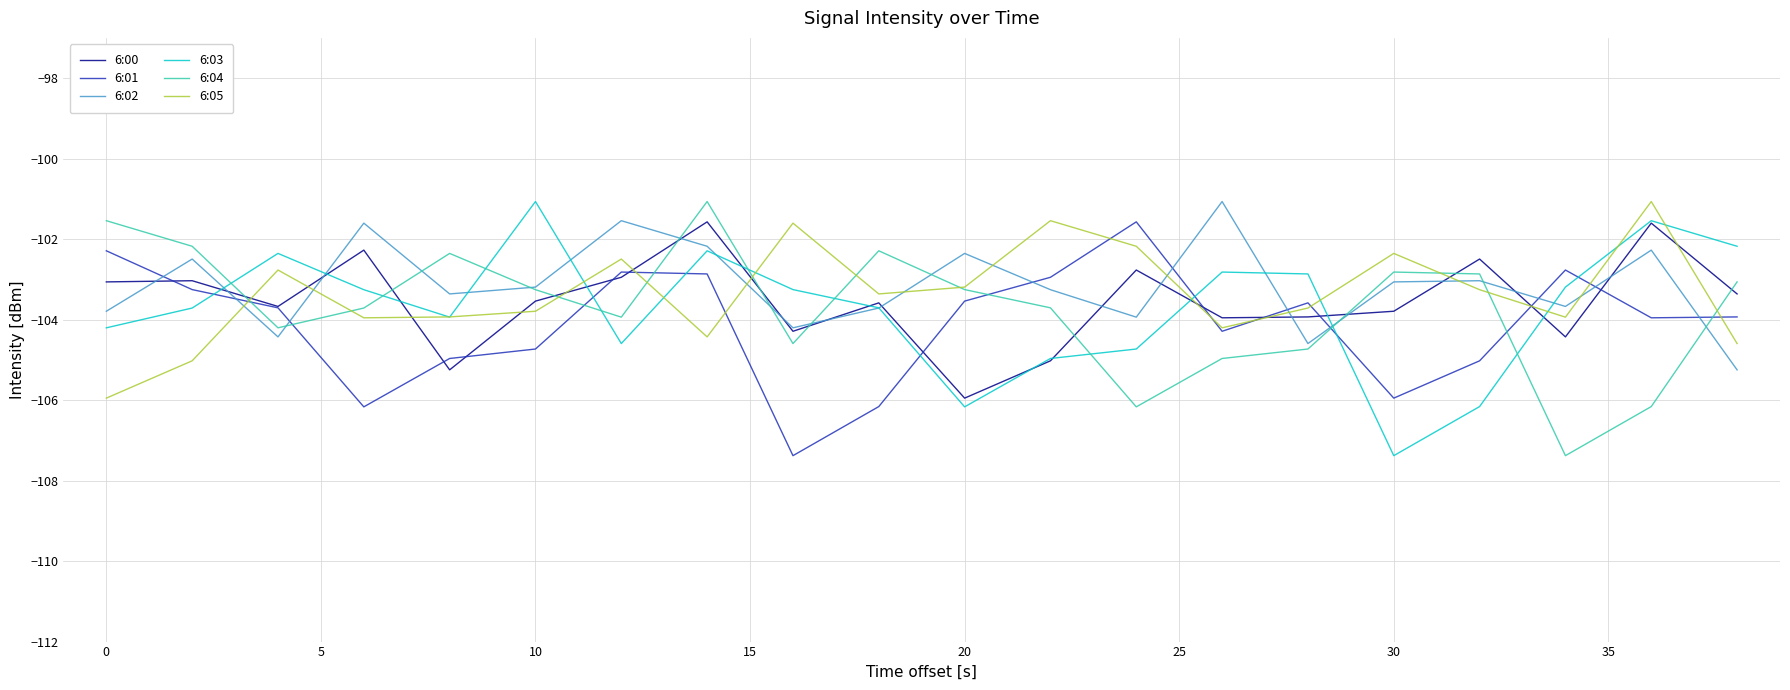

How many times do 6:04 and 6:03 cross each other?

9